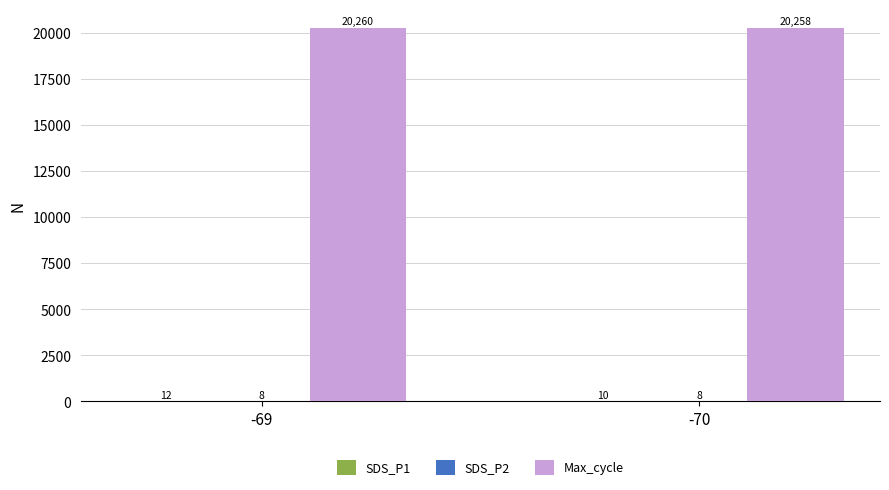

Which series has the largest total across all categories?

Max_cycle